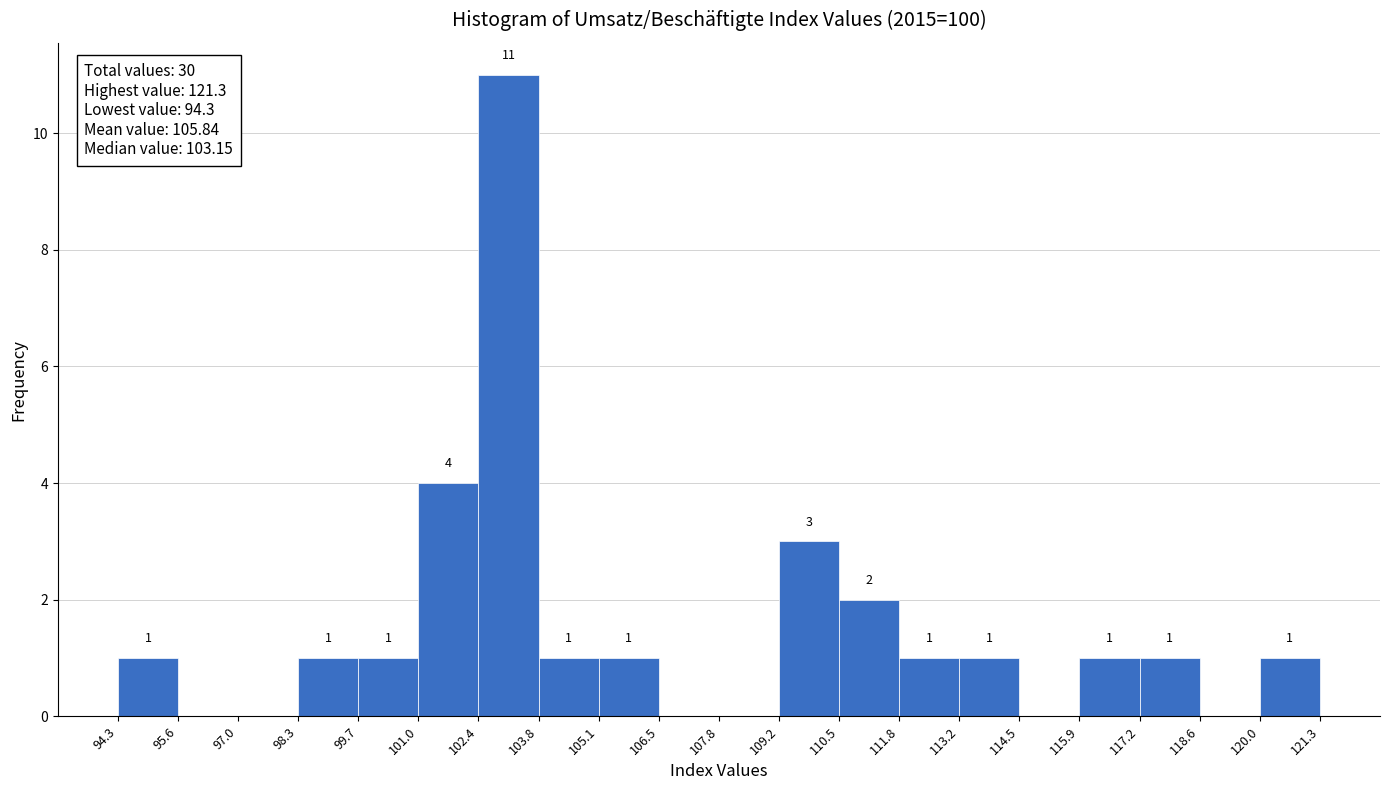

Over which range of the x-axis is the bar tallest?

102.4 to 103.8